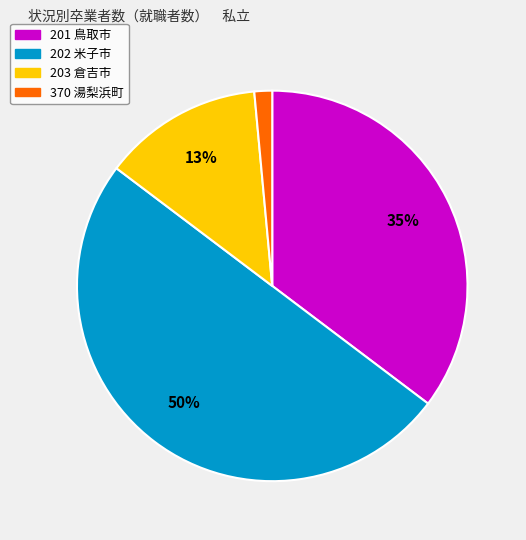

To the nearest percent, what is the difference between the largest and smallest slice percentages?

49%